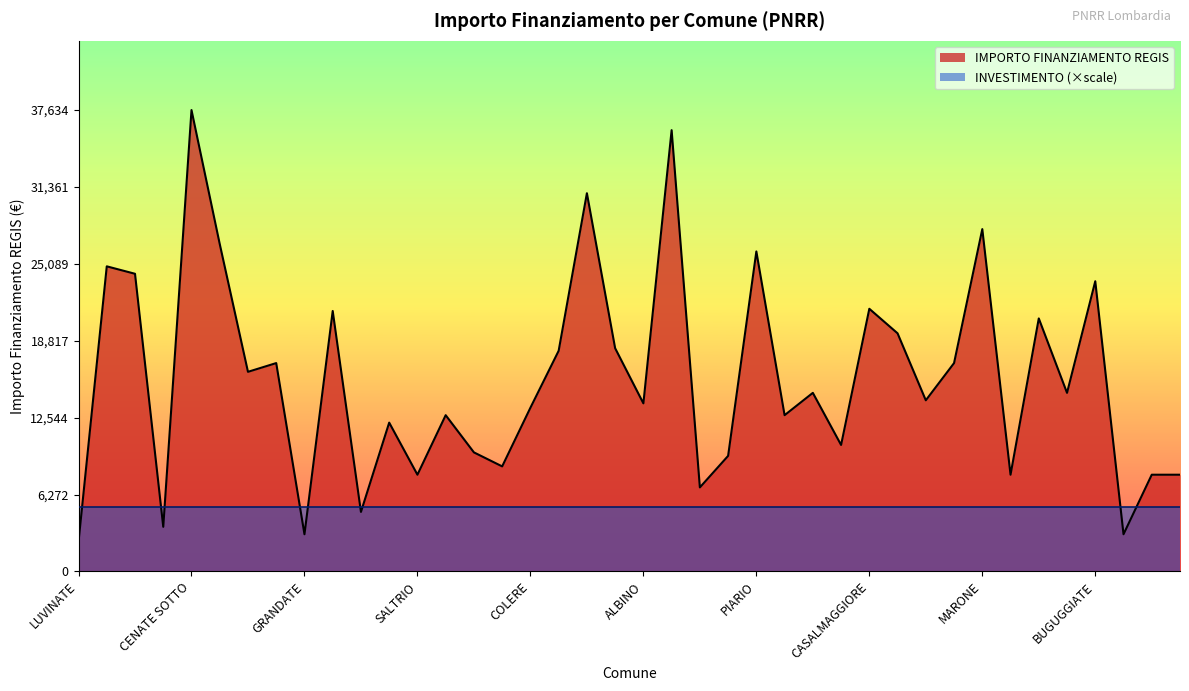

How many data points are less than 14568?

20